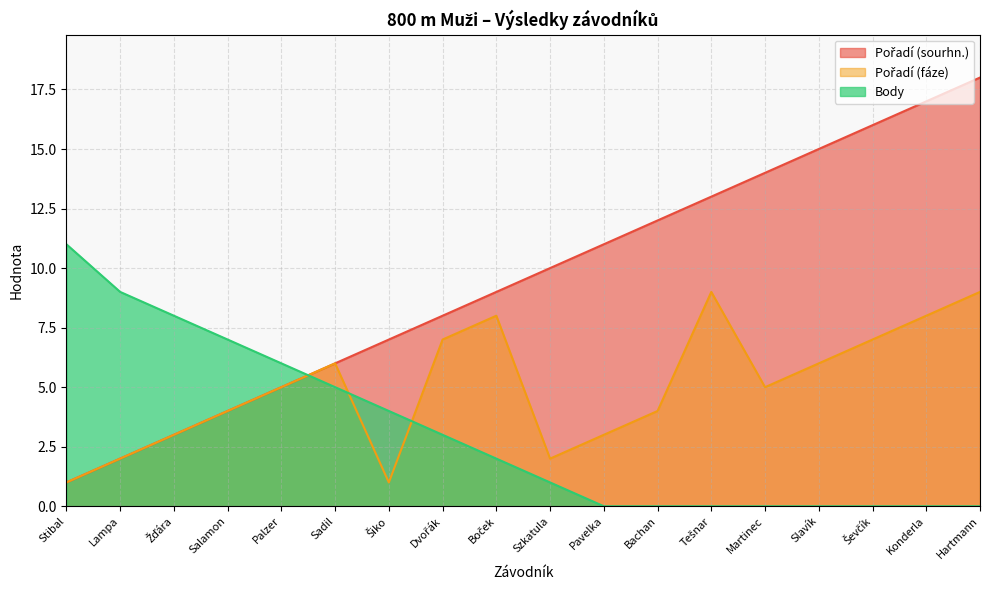

What are all the series names shown in the legend?

Pořadí (sourhn.), Pořadí (fáze), Body